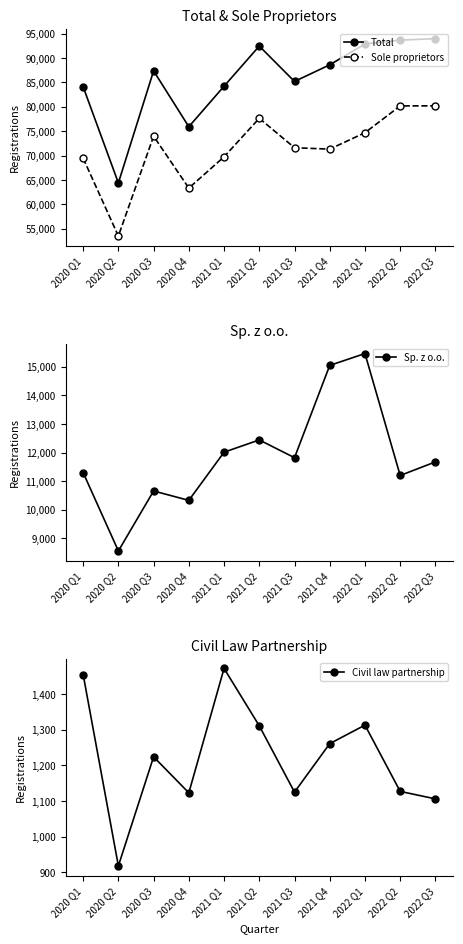

Which series changed the most between 2020 Q2 and 2021 Q4?

Total